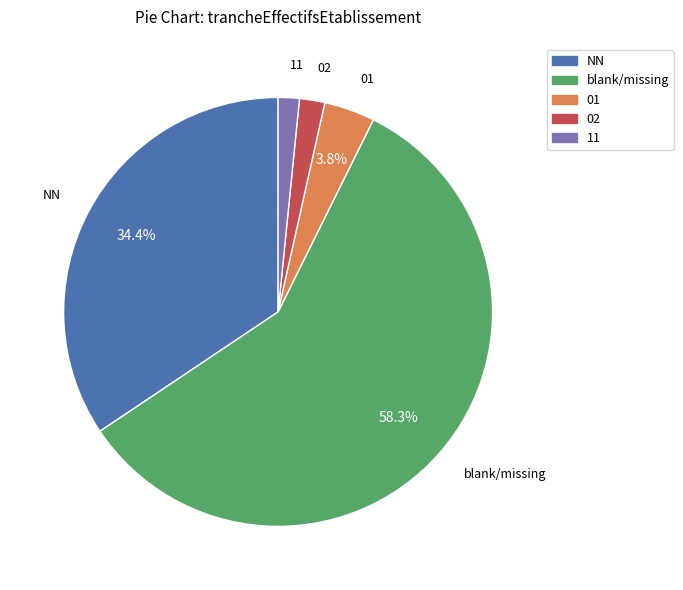

Is the sum of 11 and NN greater than half?

No